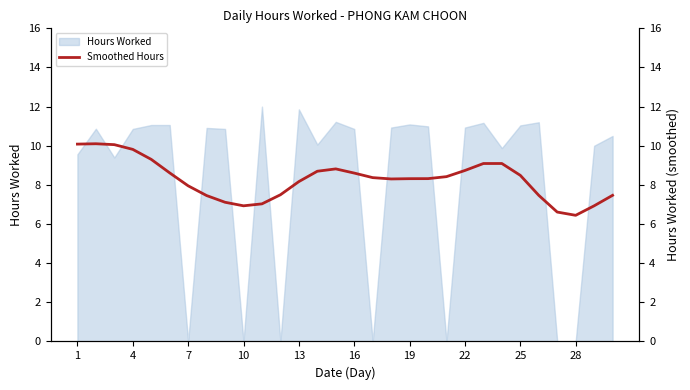

How many interior local valleys (lower than both neighbors) does the data have?

3